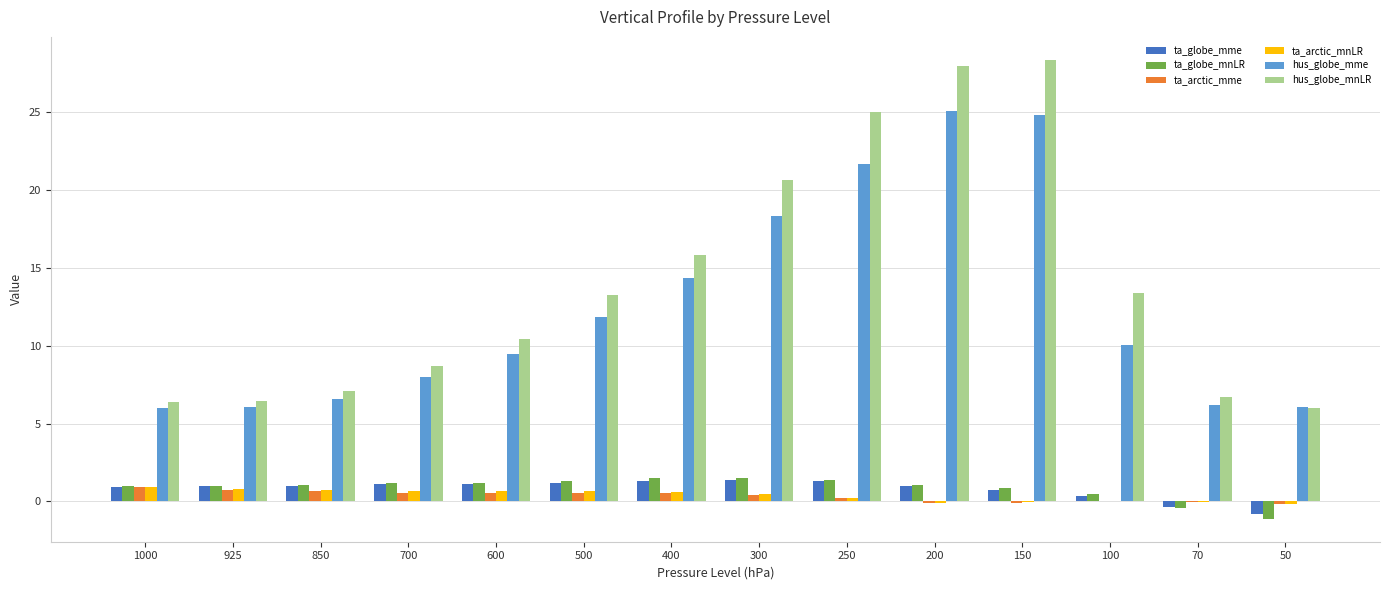

Between 500 and 200, which series saw the biggest shift?

hus_globe_mnLR